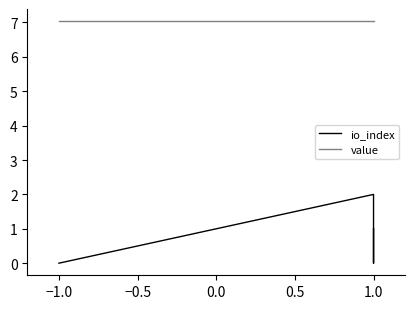

List the series in order of their peak value, lowest first.

io_index, value